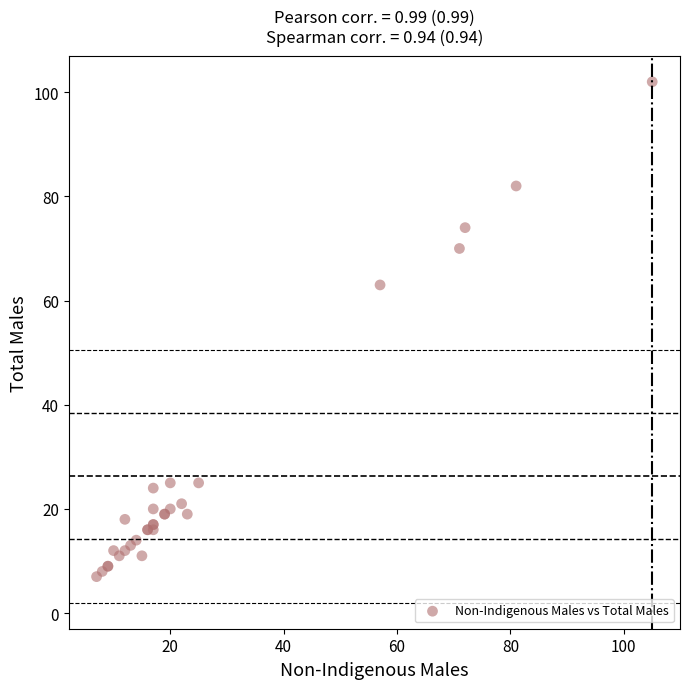

What Y value in the scatter plot is closest to 54?

63